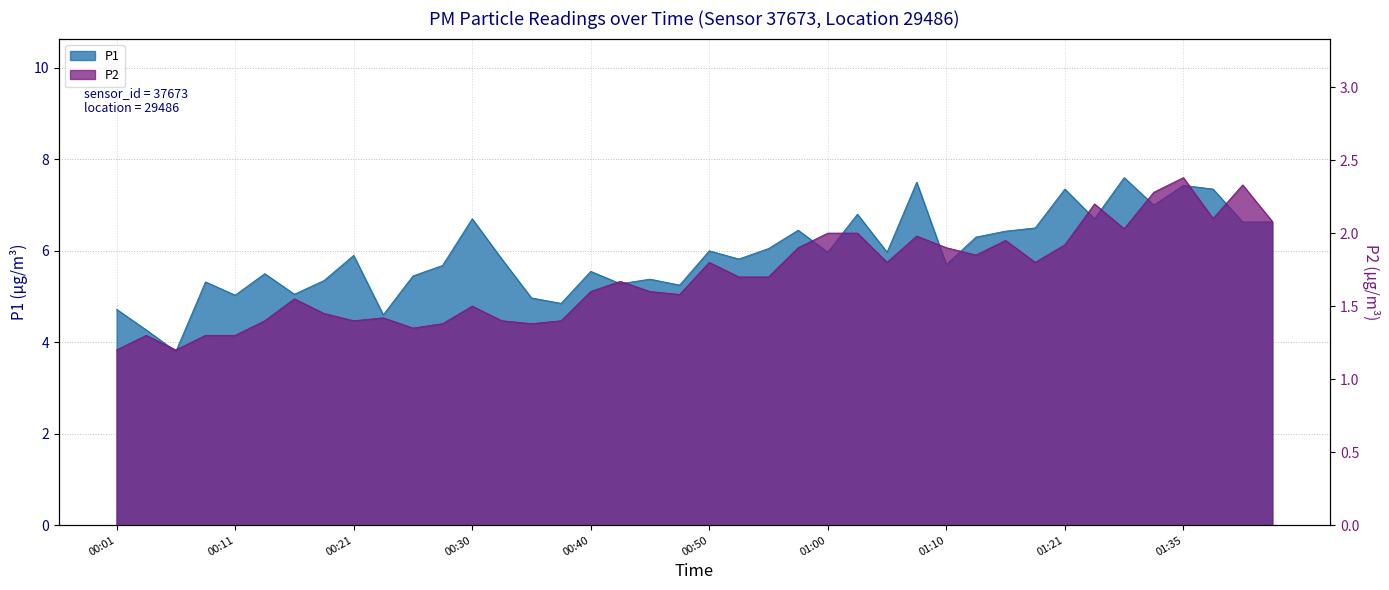

What is the label of the 2nd point from the right?

01:40